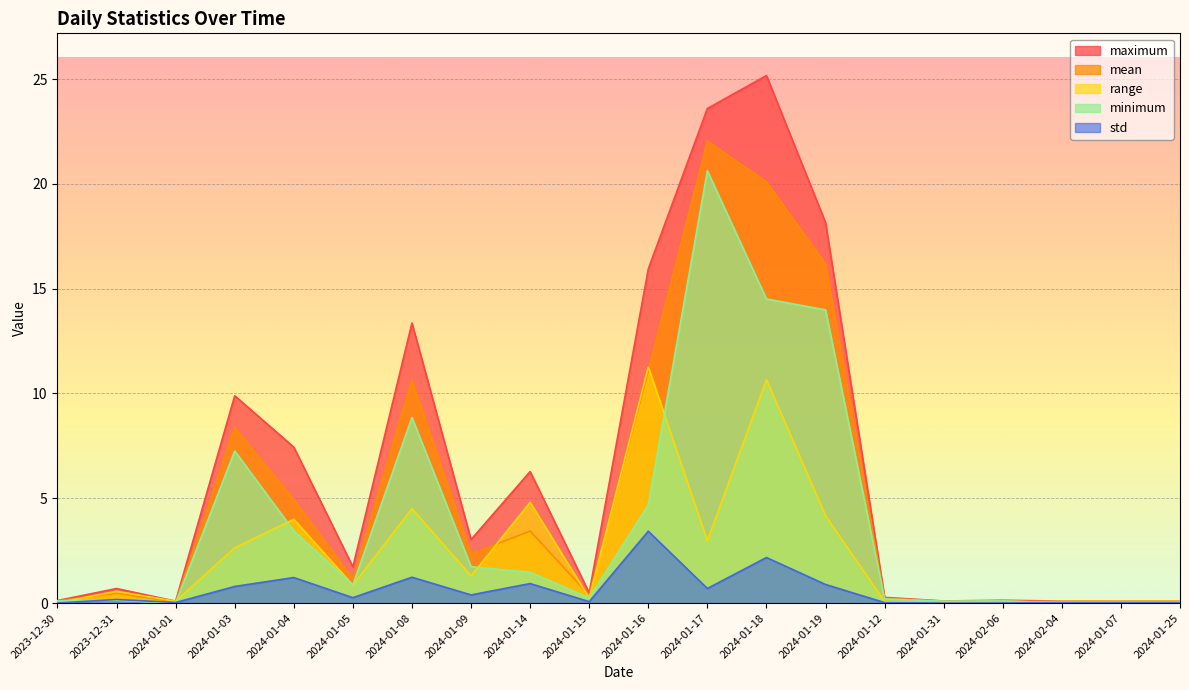

At which label does mean reach its minimum?

2024-02-04